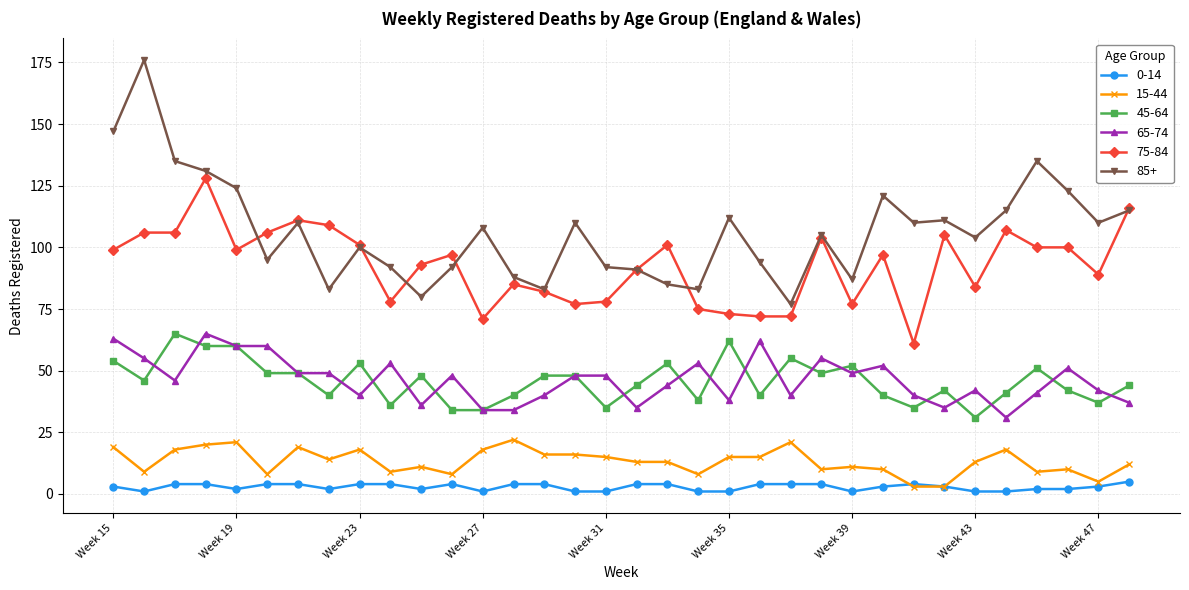

What are all the series names shown in the legend?

0-14, 15-44, 45-64, 65-74, 75-84, 85+